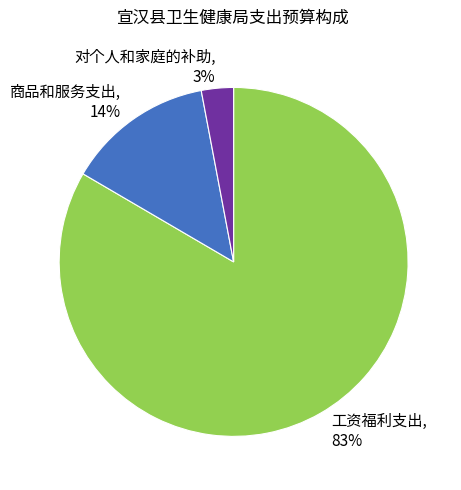

Is 商品和服务支出 the majority of the pie?

No